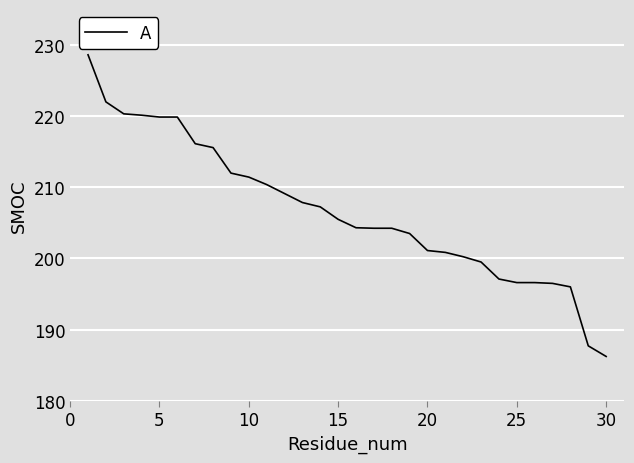

What is the maximum value shown in the chart?

228.6